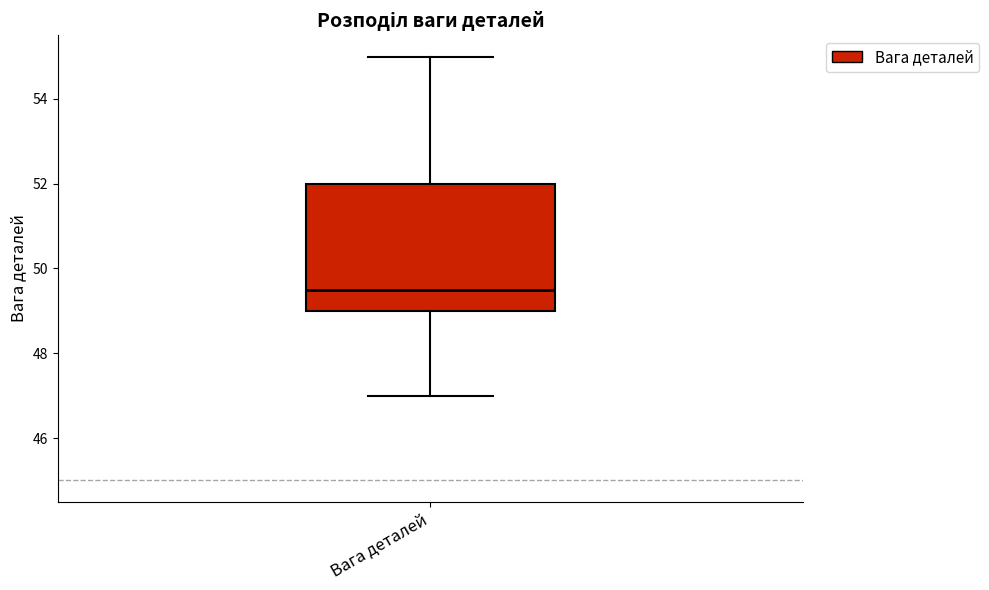

Read this box plot against the y-axis: the position of the median line, the range covered by the box, and the ends of both whiskers. The values are not printed on the chart, so give them approximately, as read against the axis.

median 49.6, box 49.0 to 52.0, whiskers 47.0 to 55.0